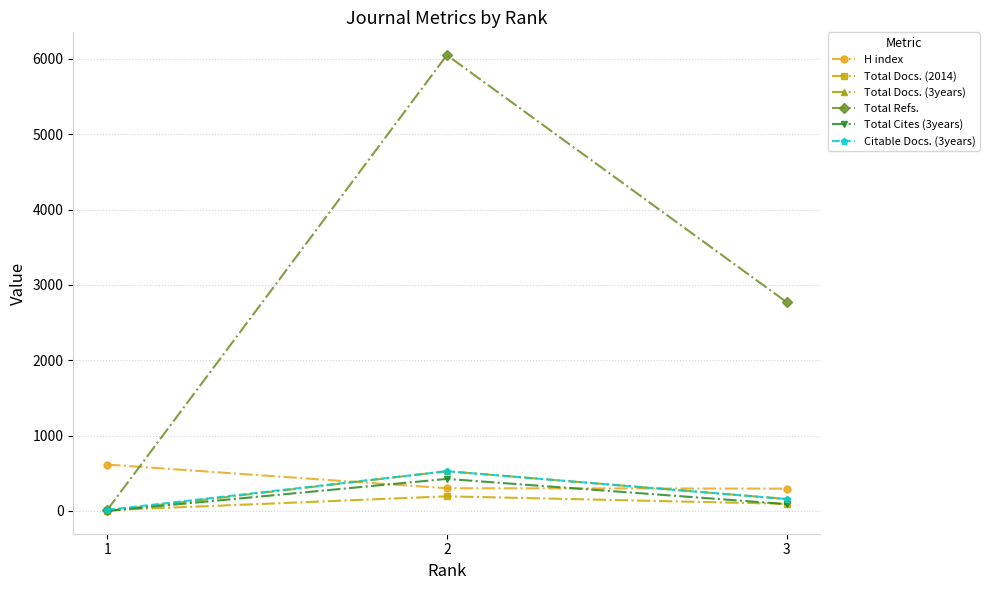

The value of Total Refs. at 3 is 2772. True or false?

True